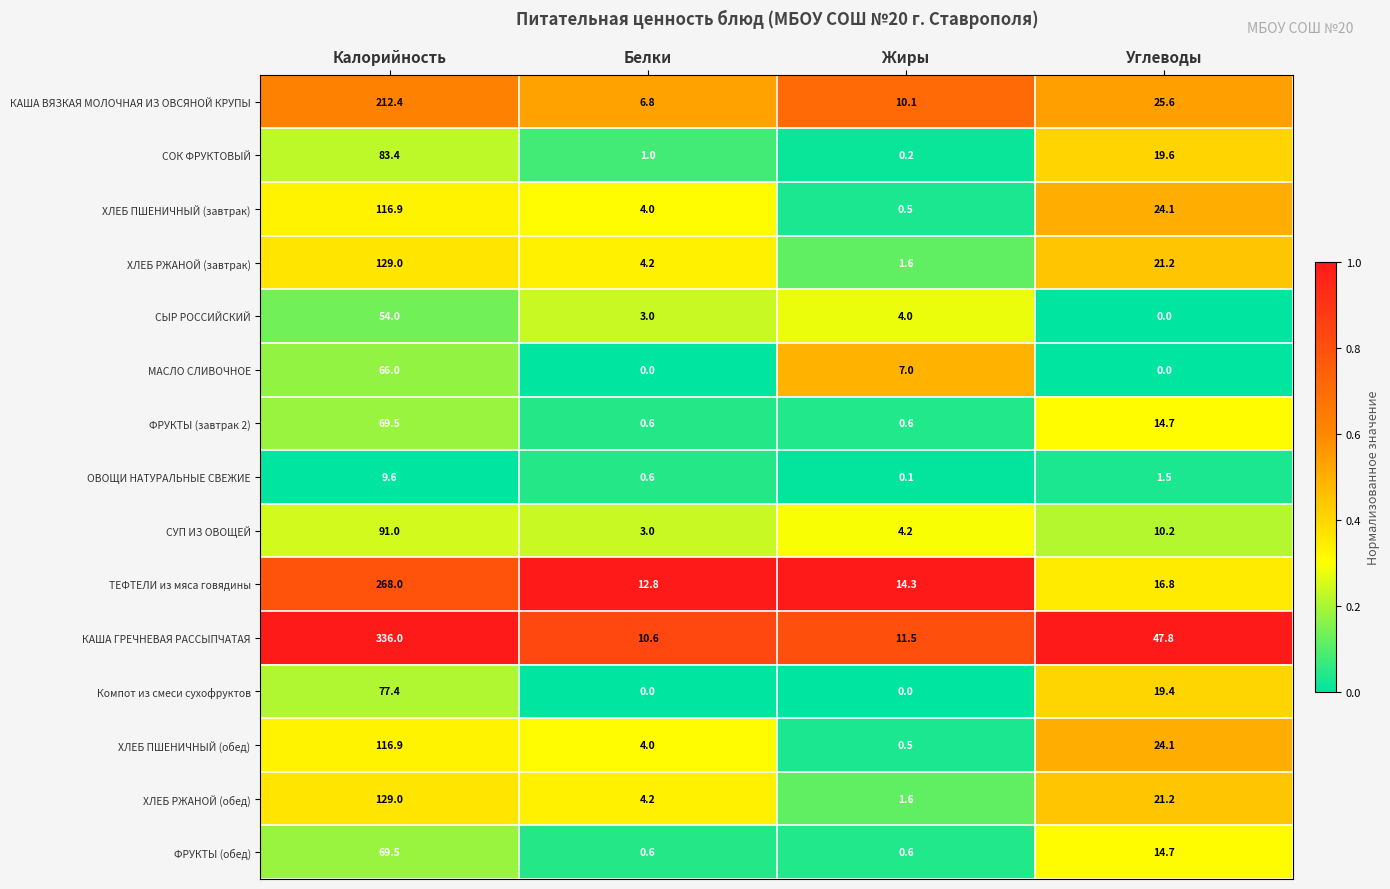

What is the maximum value shown in the chart?

336.0